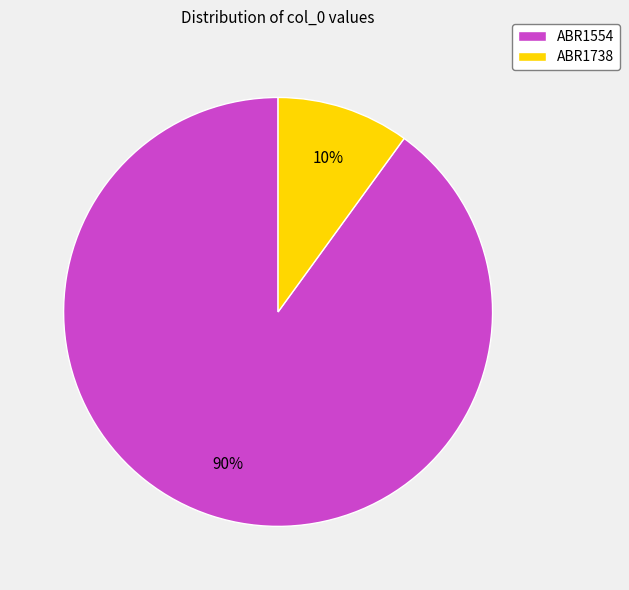

What is the ratio of the value at ABR1554 to the value at ABR1738?

9.0